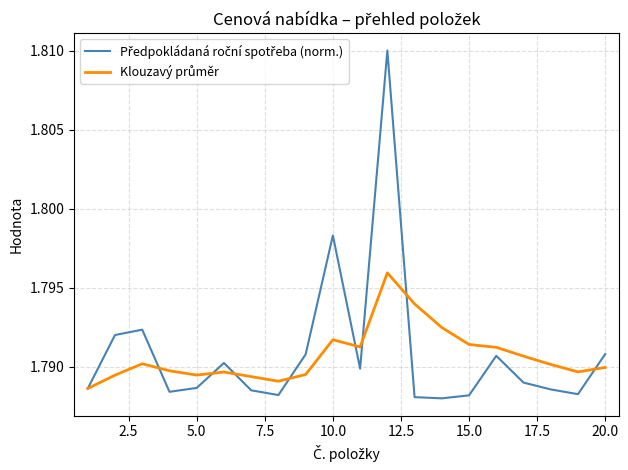

List the series in order of their overall mean, highest first.

Předpokládaná roční spotřeba (norm.), Klouzavý průměr